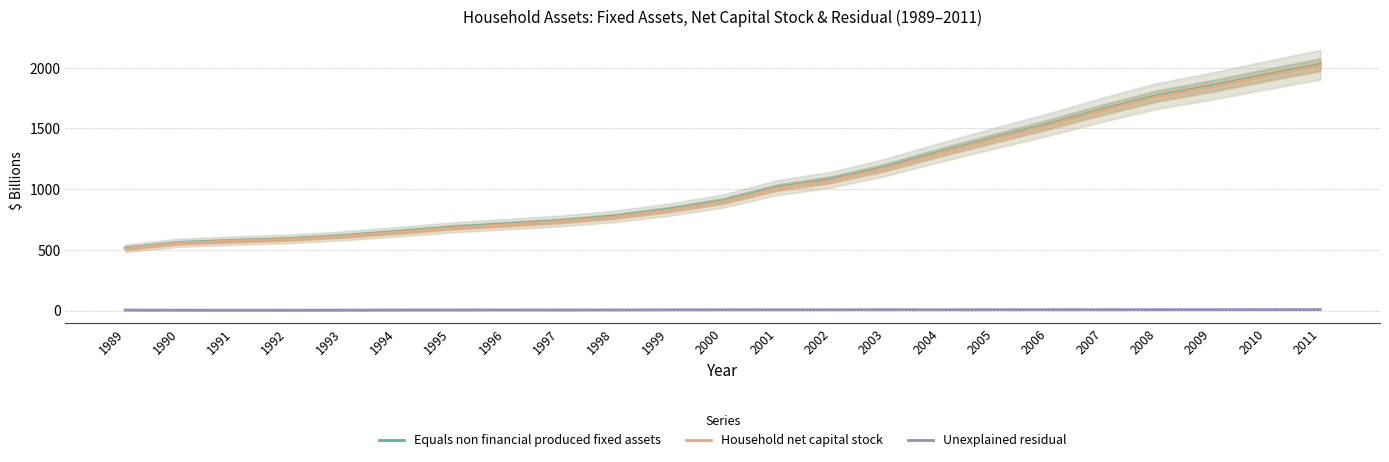

Is the value of Equals non financial produced fixed assets at 1996 greater than the value of Unexplained residual at 1995?

Yes